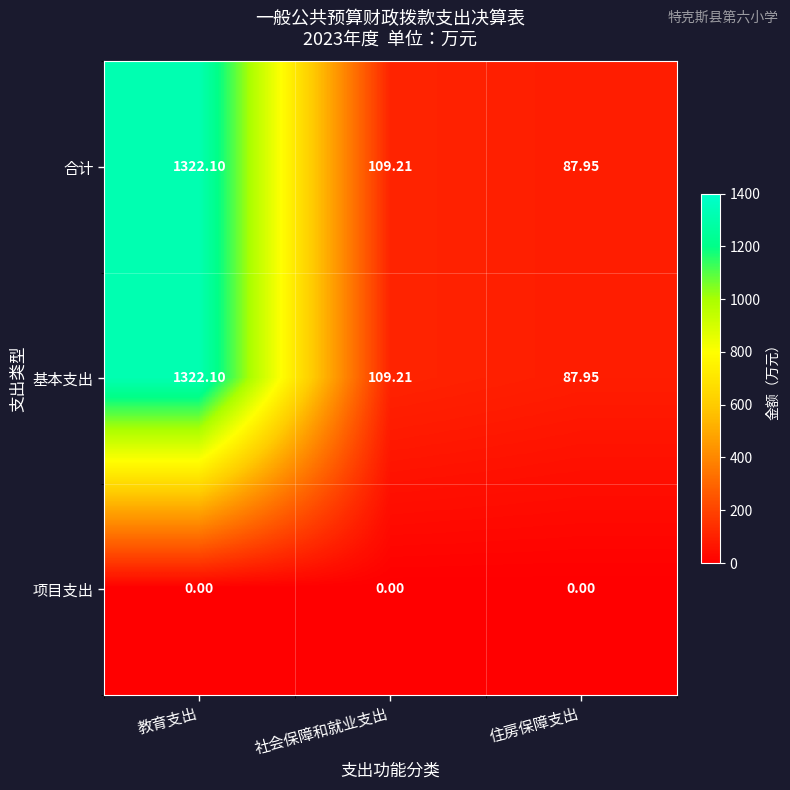

At which category does the chart reach its peak across all series?

教育支出